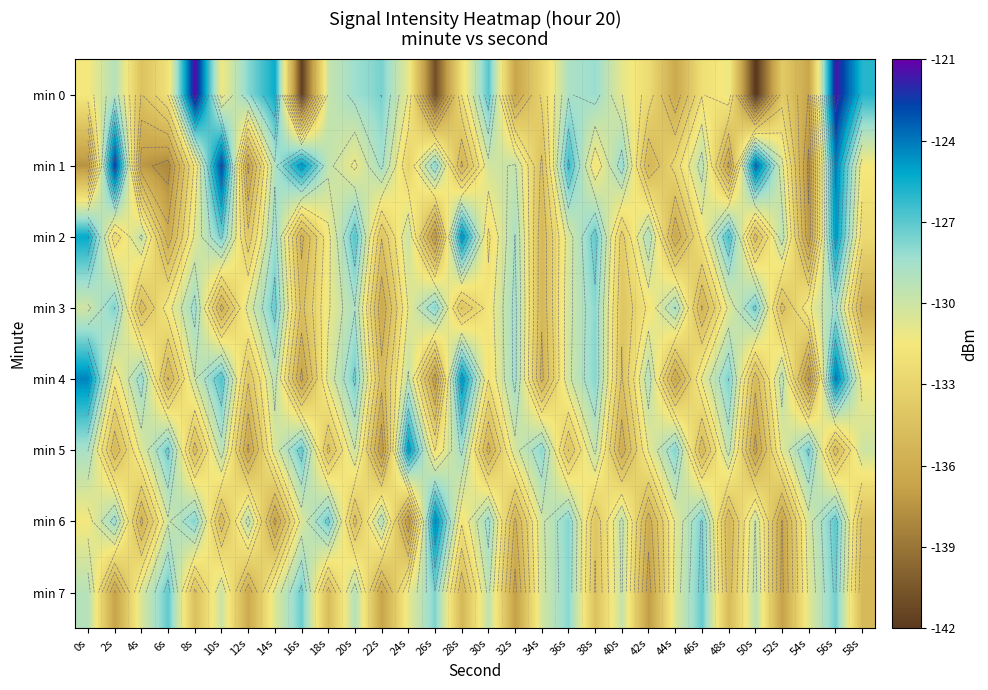

Which series has the largest range (max minus min)?

min 0